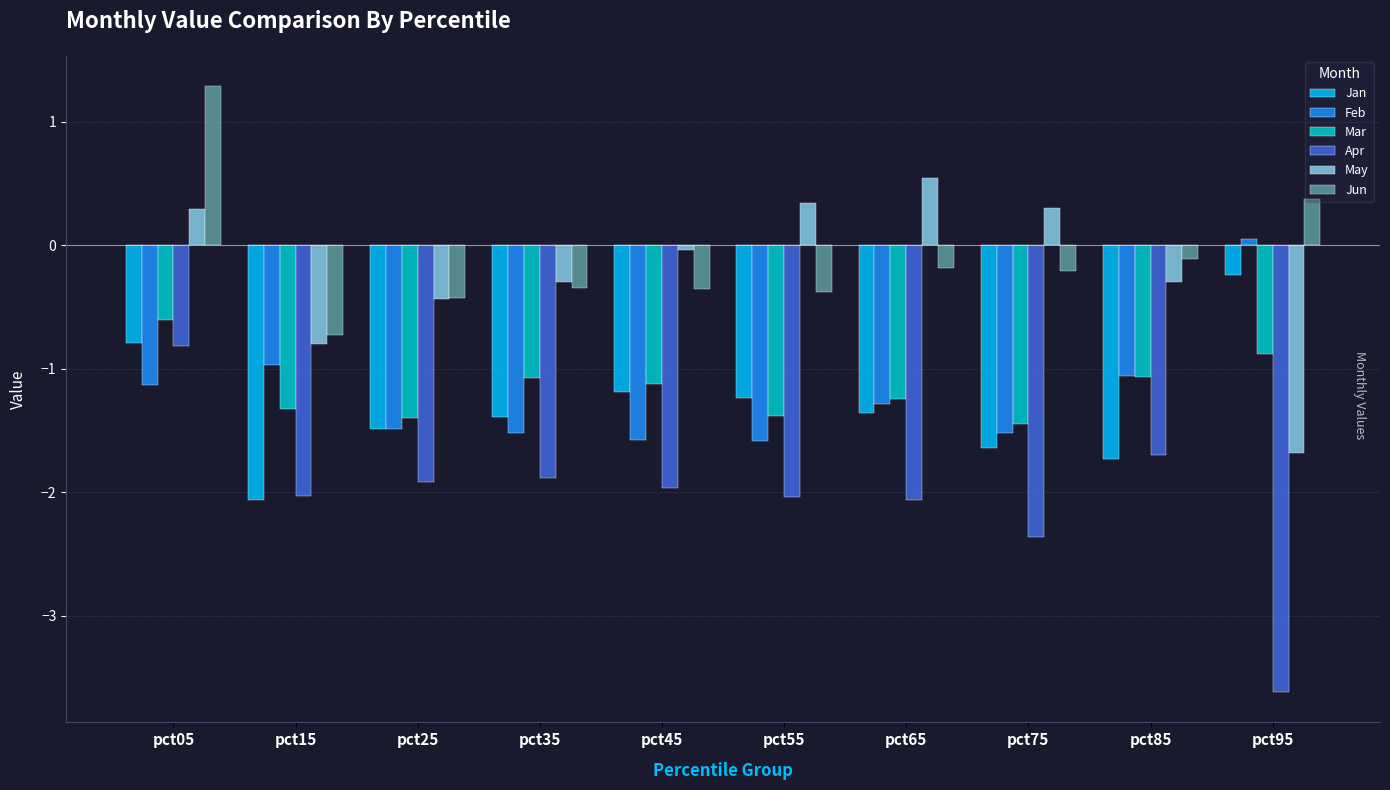

At which category is the sum across all series the highest?

pct05